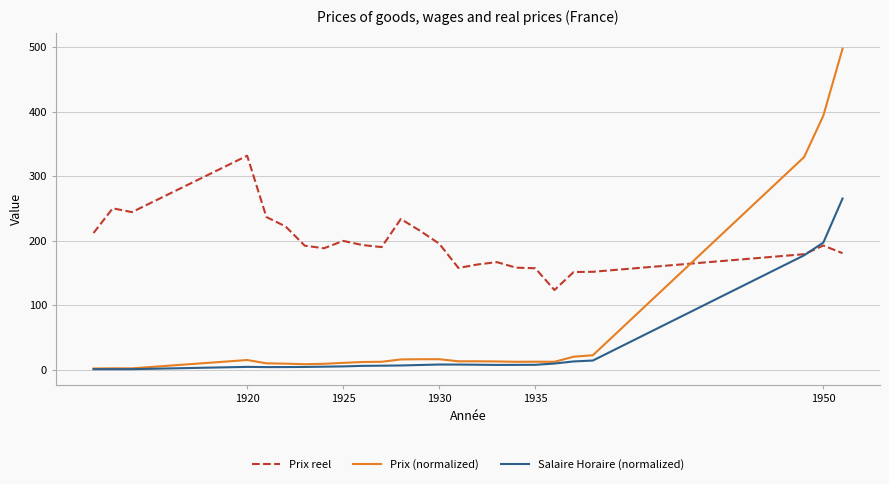

Which series has the widest spread of values?

Prix (normalized)